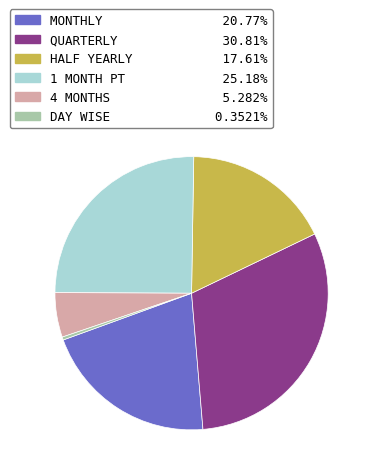

Is there any slice that represents more than half of the pie?

No